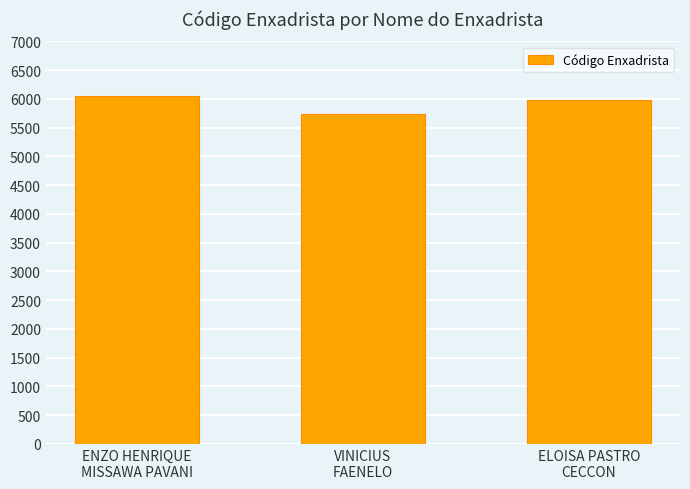

True or false: the data shows 7814 at VINICIUS
FAENELO.

False